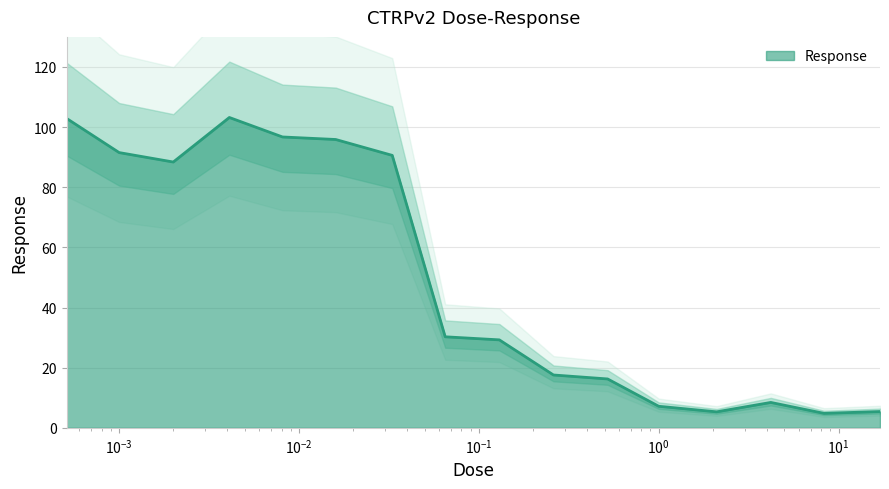

Approximately how many times larger is the value at 0.52 compared to 4.2?

1.9